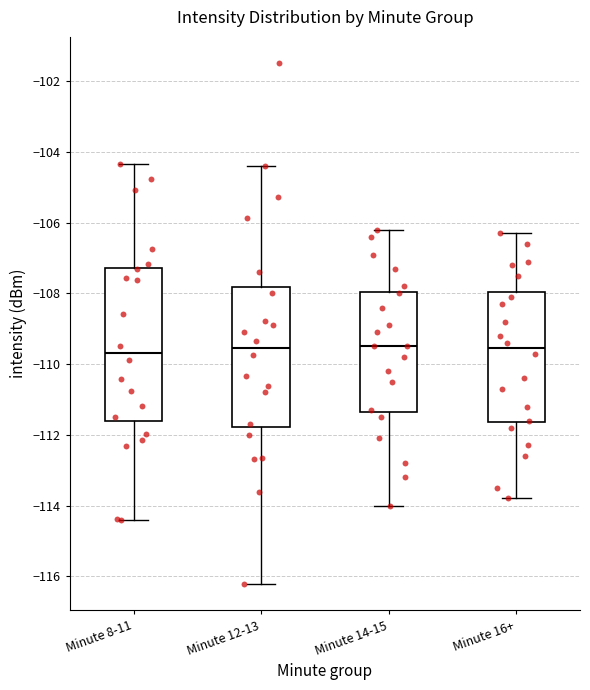

Reading left to right, read every box against the y-axis: the position of its median line, the range the box covers, and the ends of its whiskers. The values are not printed on the chart, so give them approximately, as read against the axis.

Minute 8-11: median -109.6, box -111.6 to -107.2, whiskers -114.4 to -104.4
Minute 12-13: median -109.6, box -111.8 to -107.8, whiskers -116.2 to -104.4
Minute 14-15: median -109.4, box -111.4 to -108.0, whiskers -114.0 to -106.2
Minute 16+: median -109.6, box -111.6 to -108.0, whiskers -113.8 to -106.2